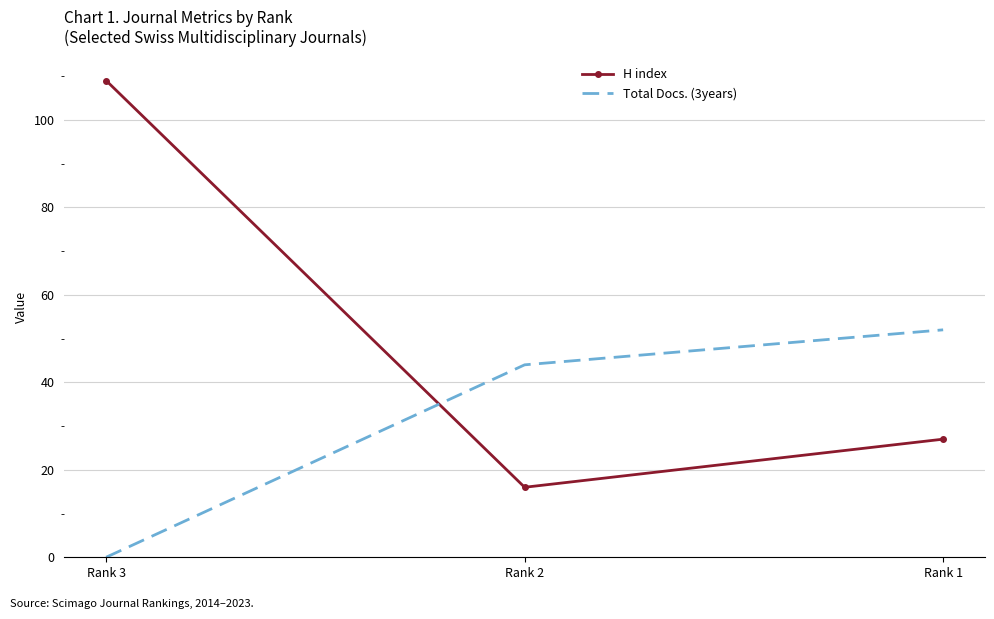

Count the number of data series in this chart.

2